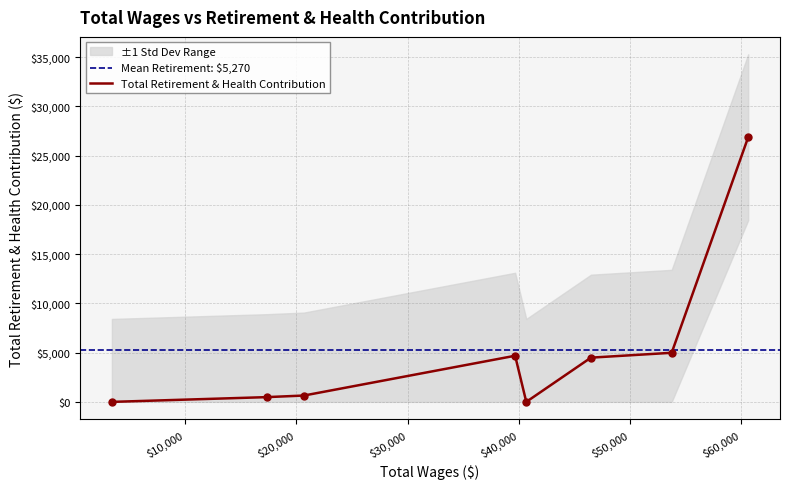

Approximately how many times larger is the value at 60627.0 compared to 17311.0?

55.8